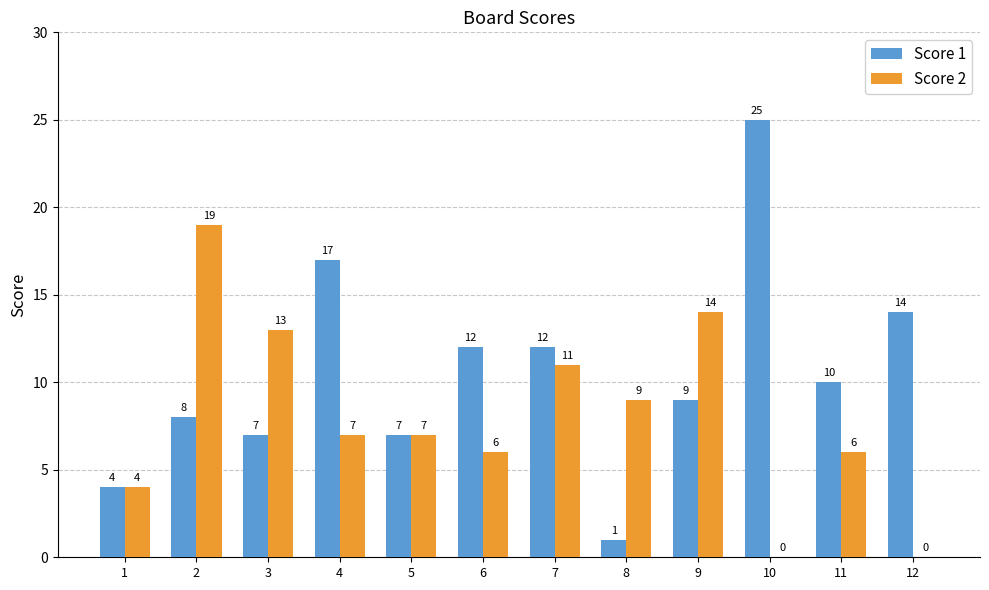

Reading left to right, list all the values displayed in this chart.

Score 1: 1=4	2=8	3=7	4=17	5=7	6=12	7=12	8=1	9=9	10=25	11=10	12=14
Score 2: 1=4	2=19	3=13	4=7	5=7	6=6	7=11	8=9	9=14	10=0	11=6	12=0